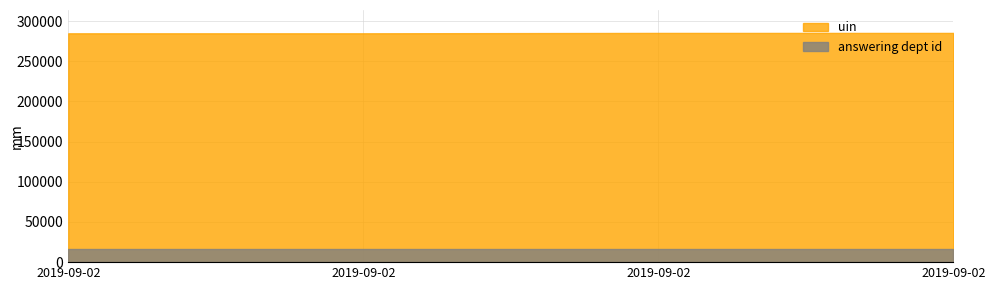

The value of answering dept id at 2019-09-02 is 16. True or false?

True